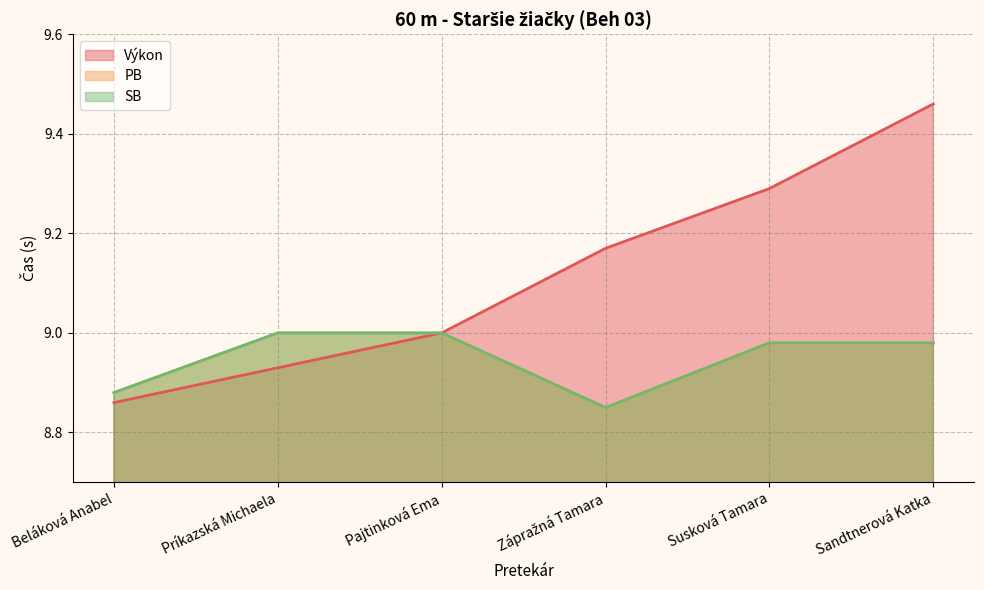

Which category has the highest value across all series?

Sandtnerová Katka